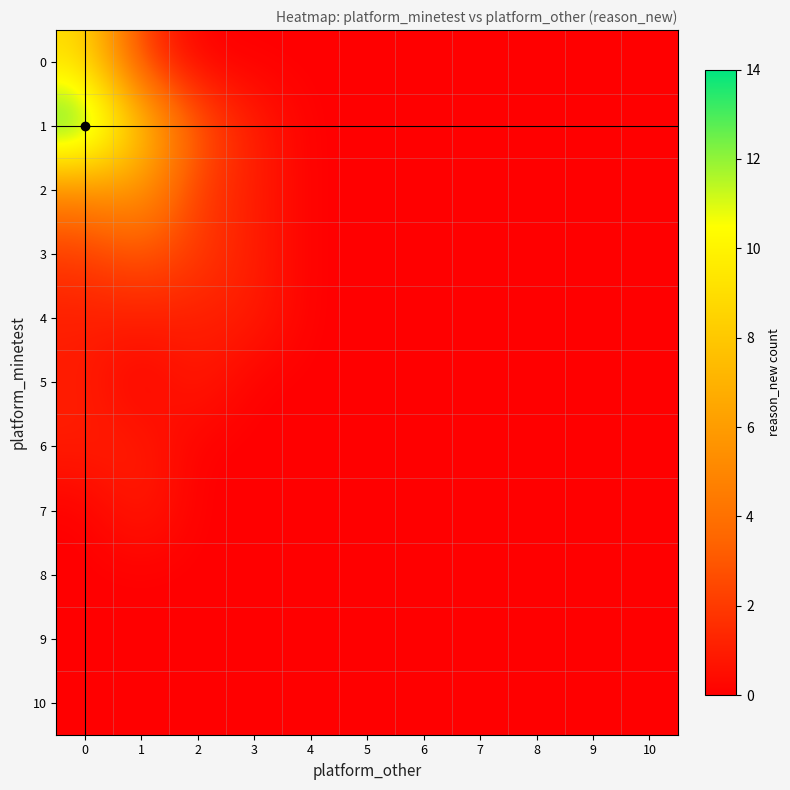

How many categories are shown in the chart?

11